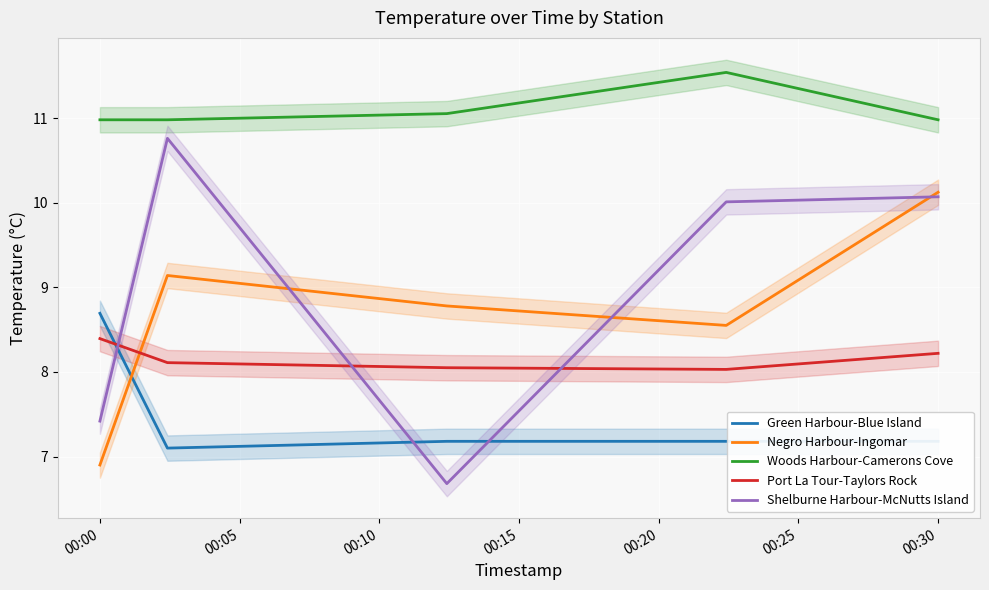

True or false: Negro Harbour-Ingomar and Green Harbour-Blue Island cross at least once.

True